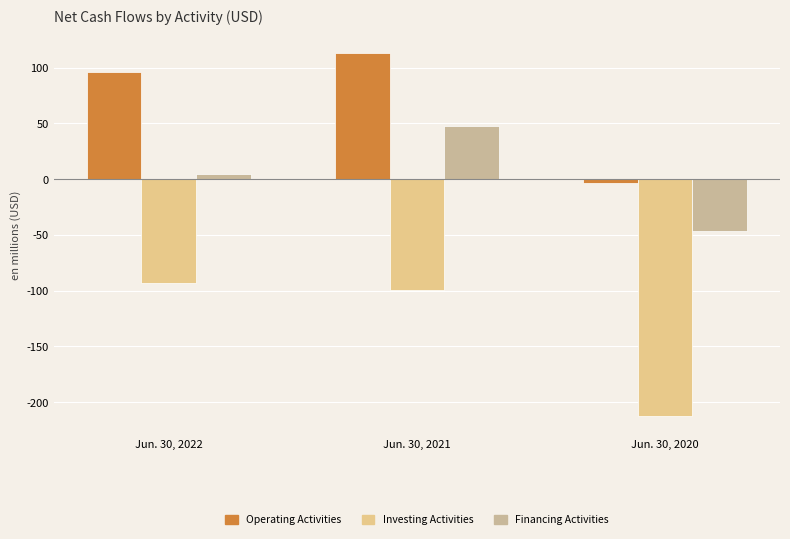

Does the chart contain stacked bars?

No